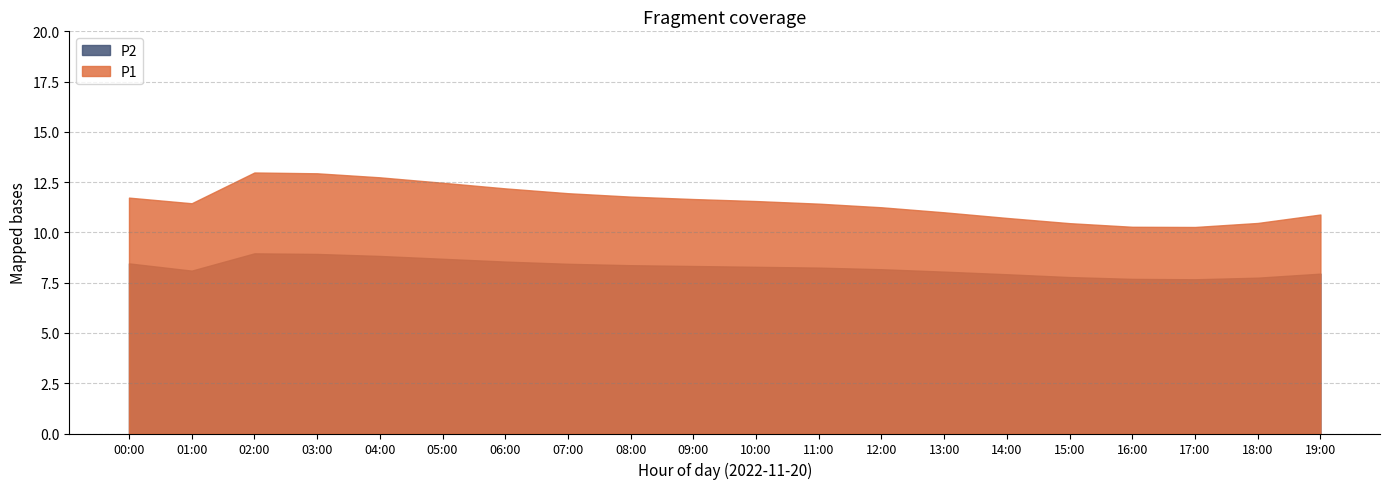

What is the label of the 9th point from the right?

11:00